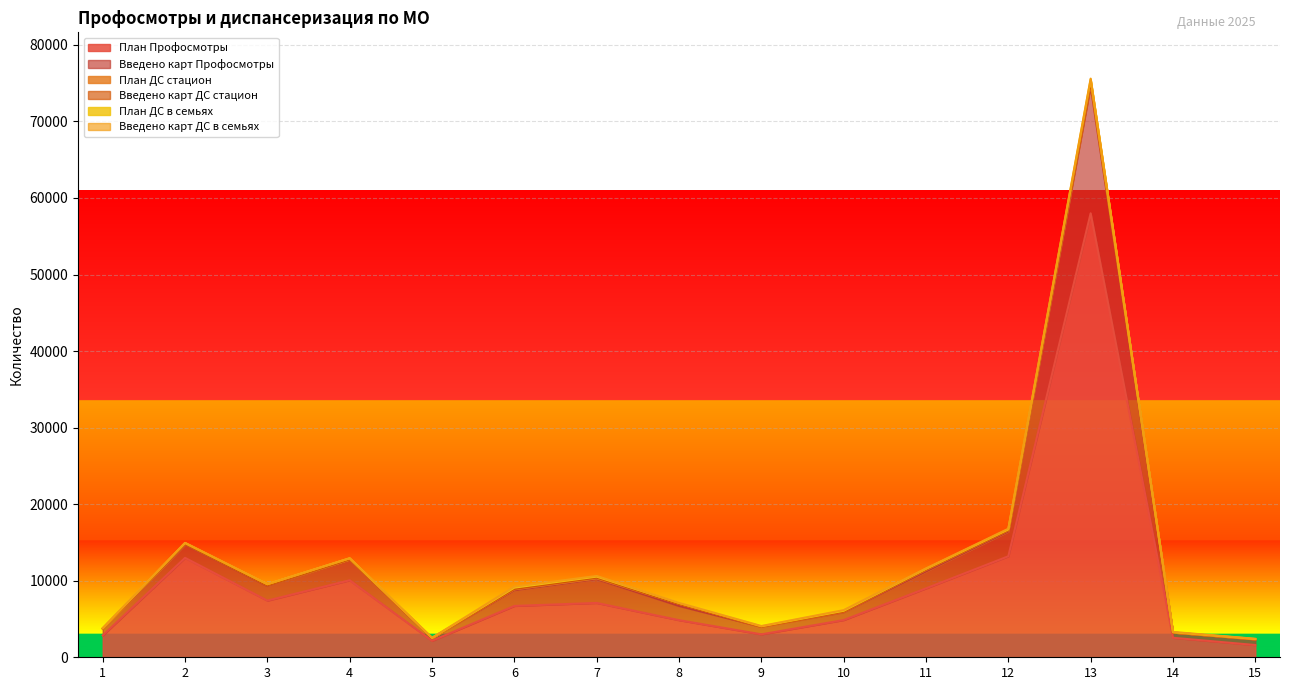

Where does the План ДС в семьях series first go above 115?

2